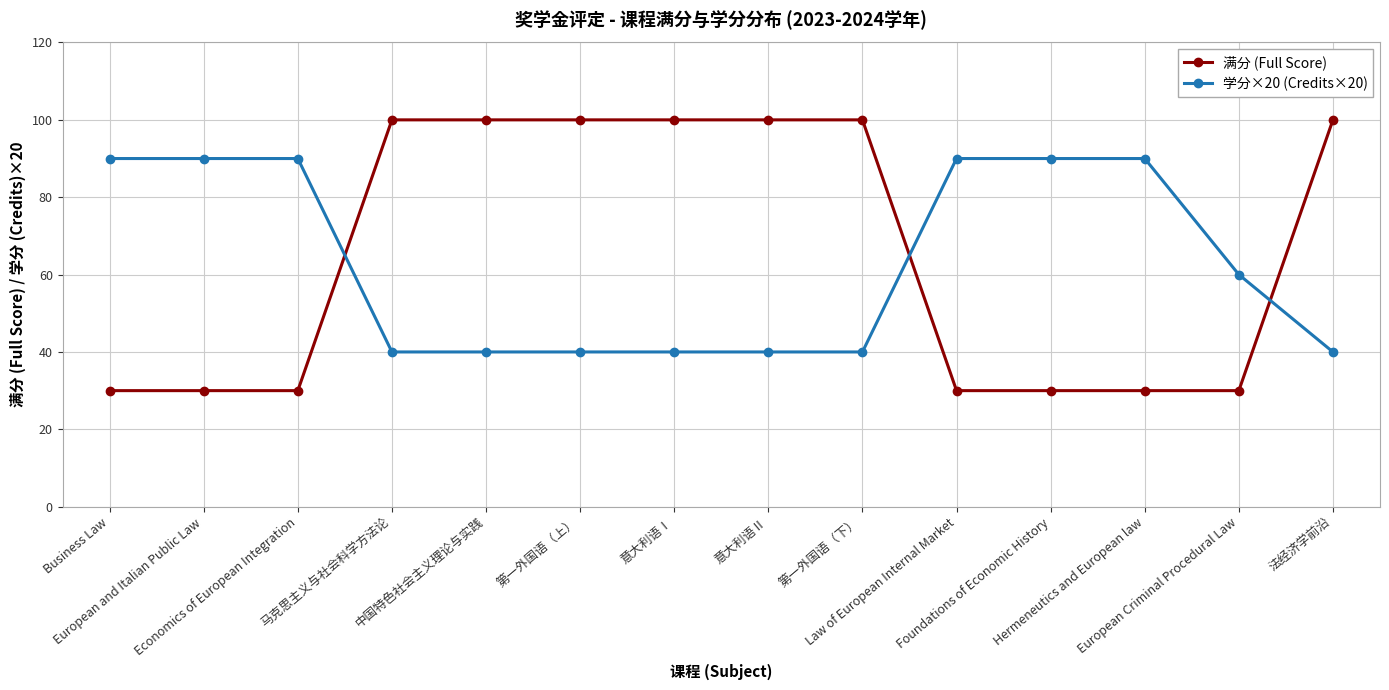

What is the maximum value for 学分×20 (Credits×20)?

90